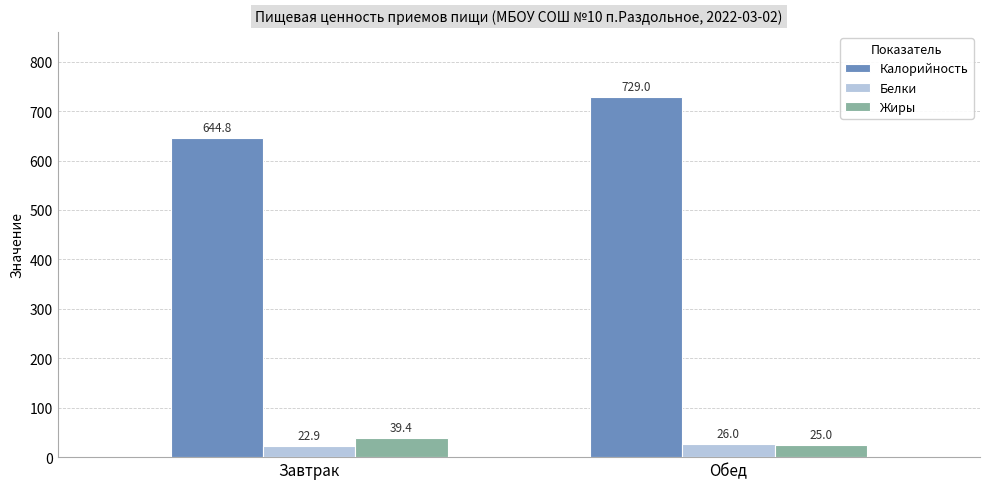

At how many categories does at least one series exceed 483?

2